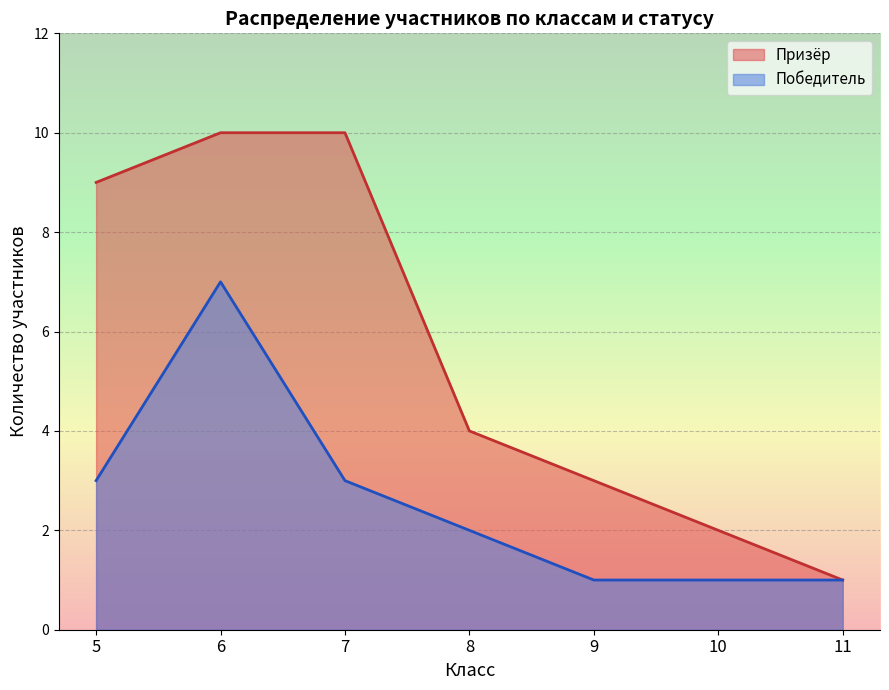

Rank the series by their maximum value, from highest to lowest.

Призёр, Победитель